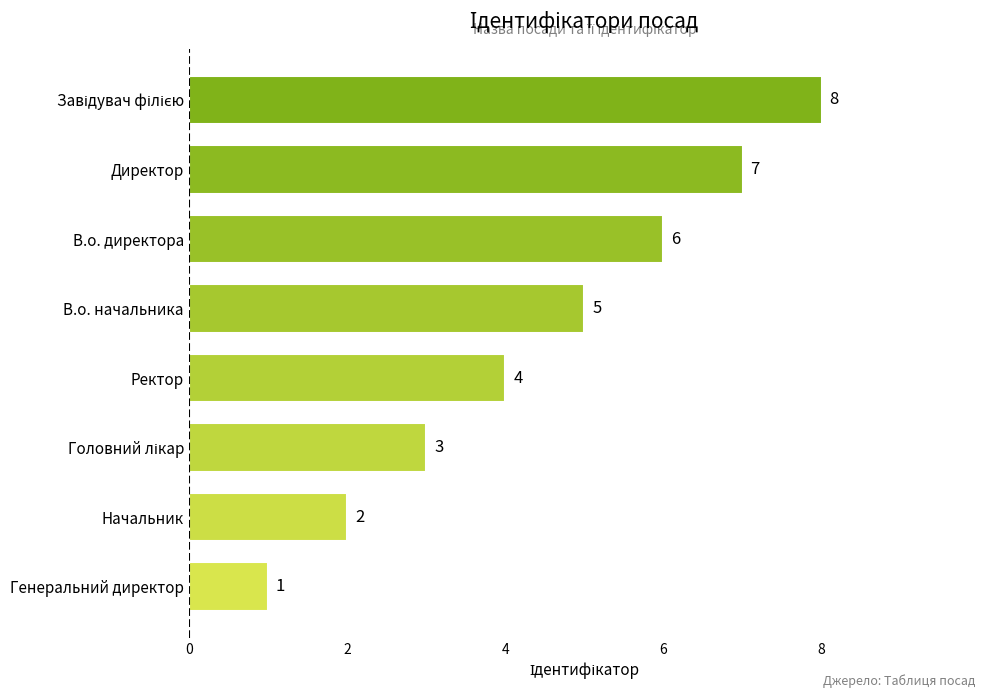

What is the greatest value displayed?

8